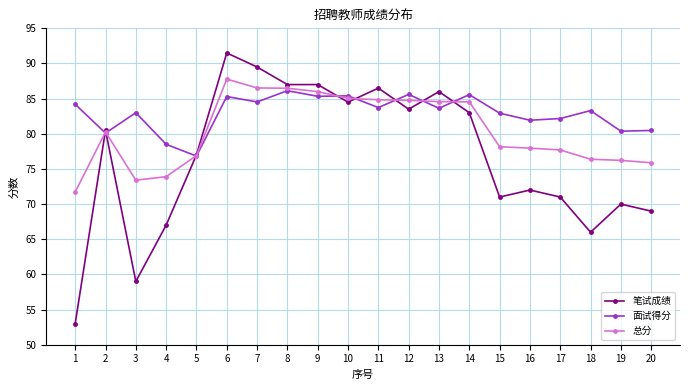

What value does the 总分 series have at 7?

86.5